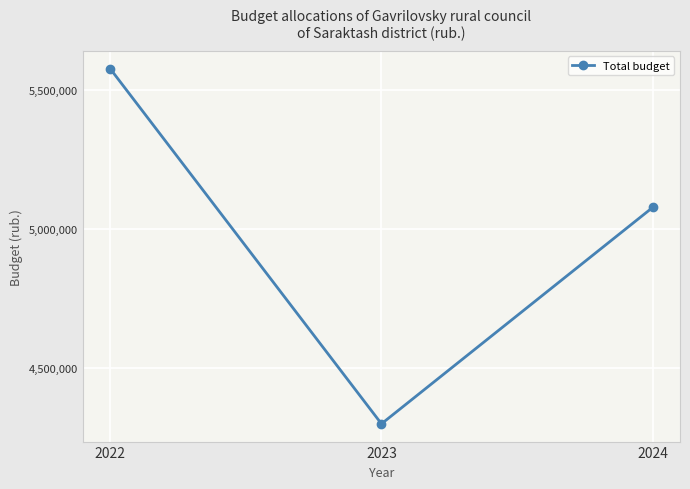

Reading right to left, transcribe all the data shown in this chart.

5078531	4298631	5578291